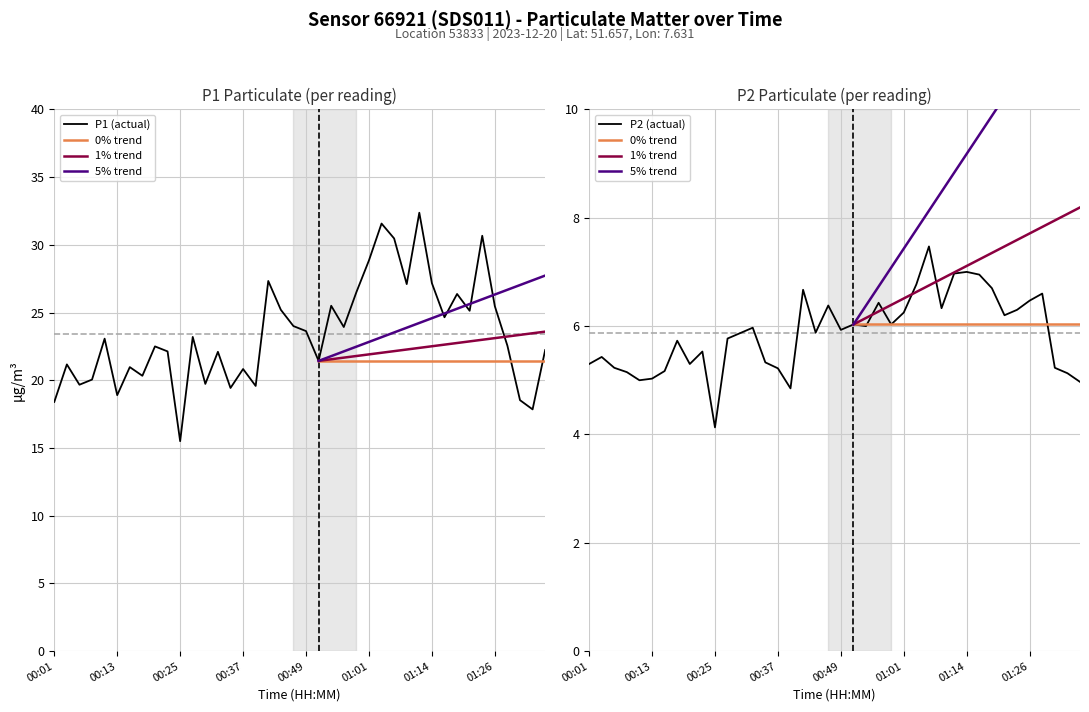

What is the total value across all series at 00:01?

23.7